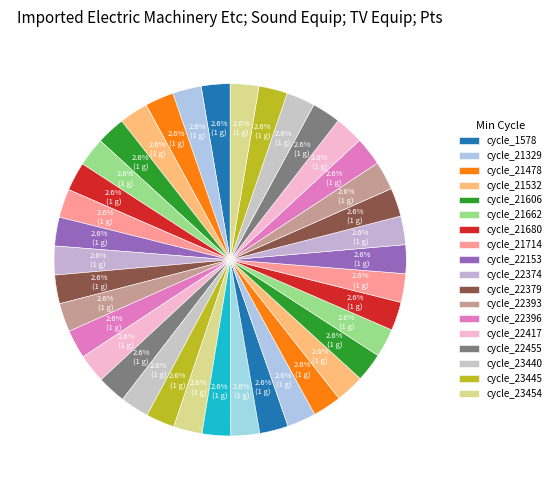

Is there a majority slice in this chart?

No